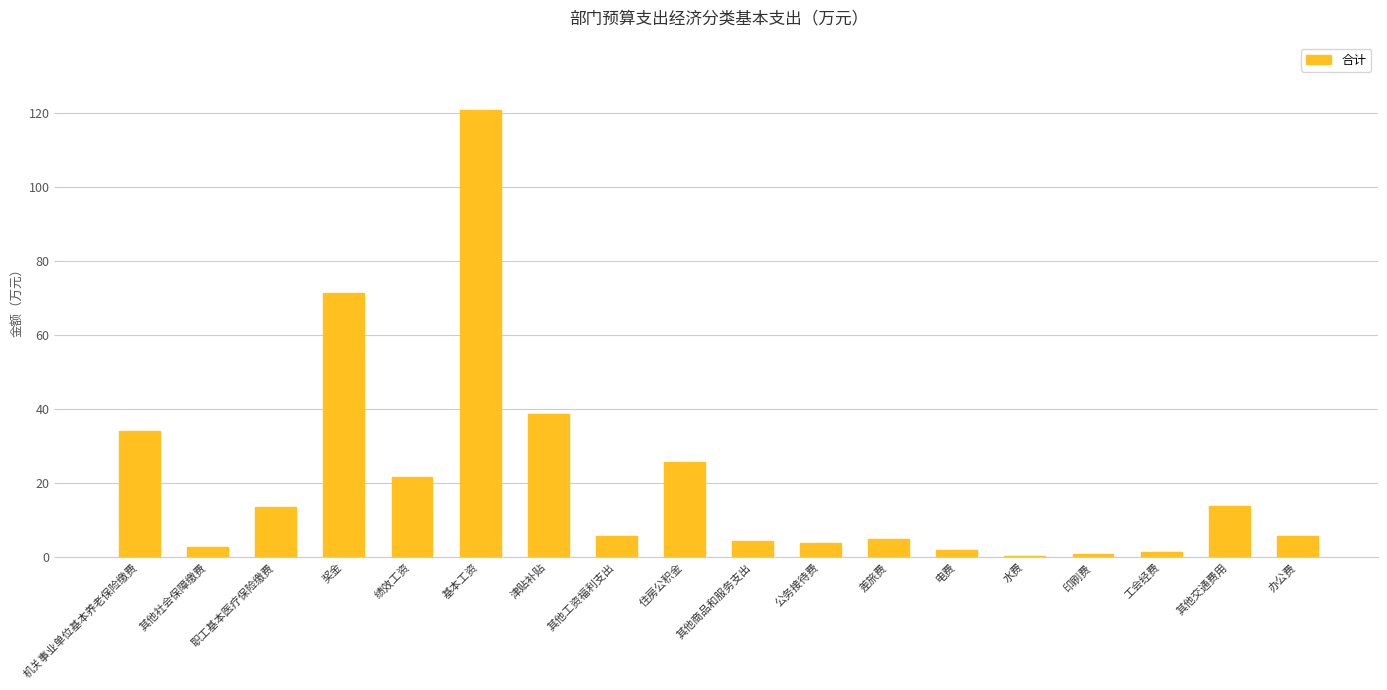

The value at 其他交通费用 is 18.4. True or false?

False